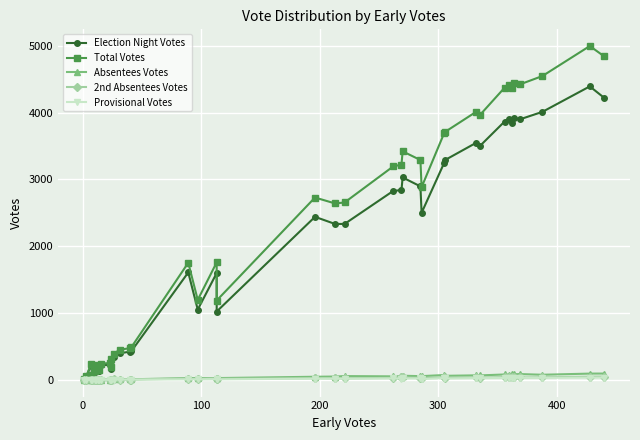

At how many categories does at least one series exceed 508?

24